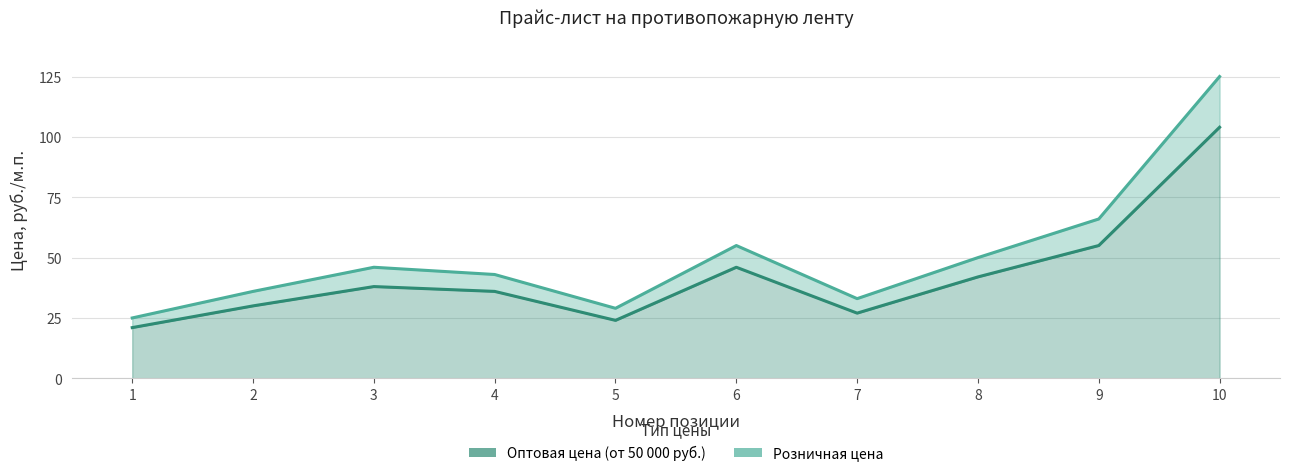

True or false: Розничная цена and Оптовая цена (от 50 000 руб.) cross at least once.

False